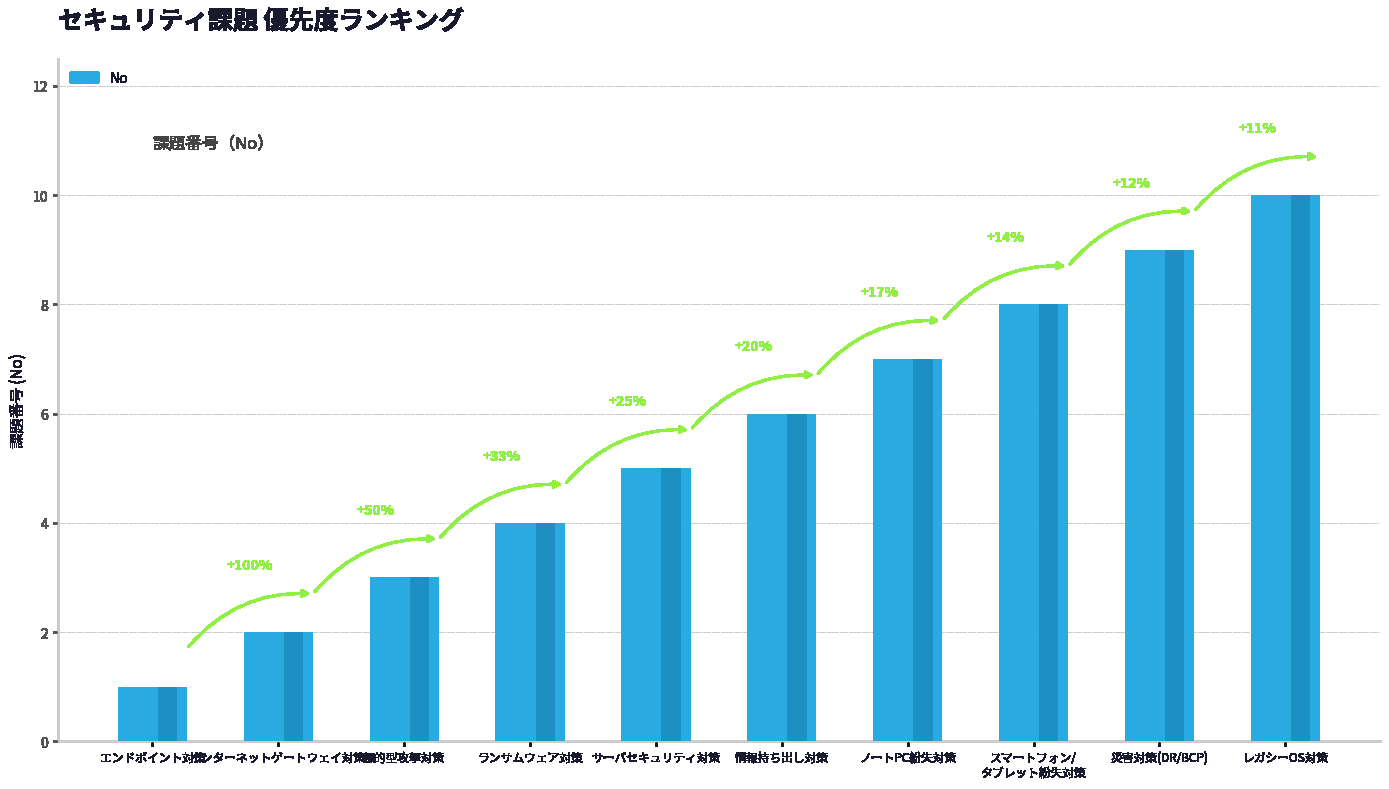

What position from the left is インターネットゲートウェイ対策?

2